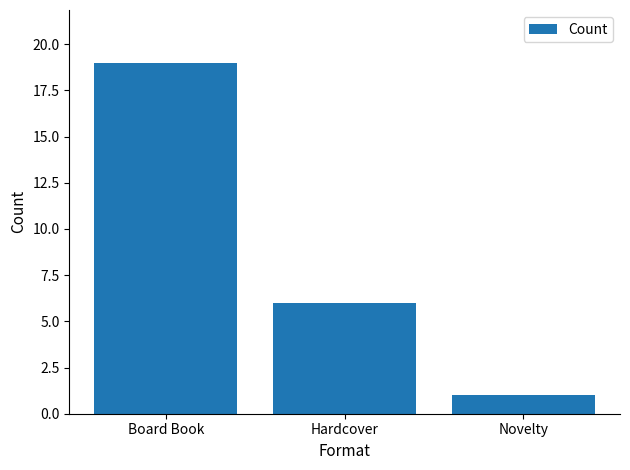

At which category does the chart reach its peak across all series?

Board Book